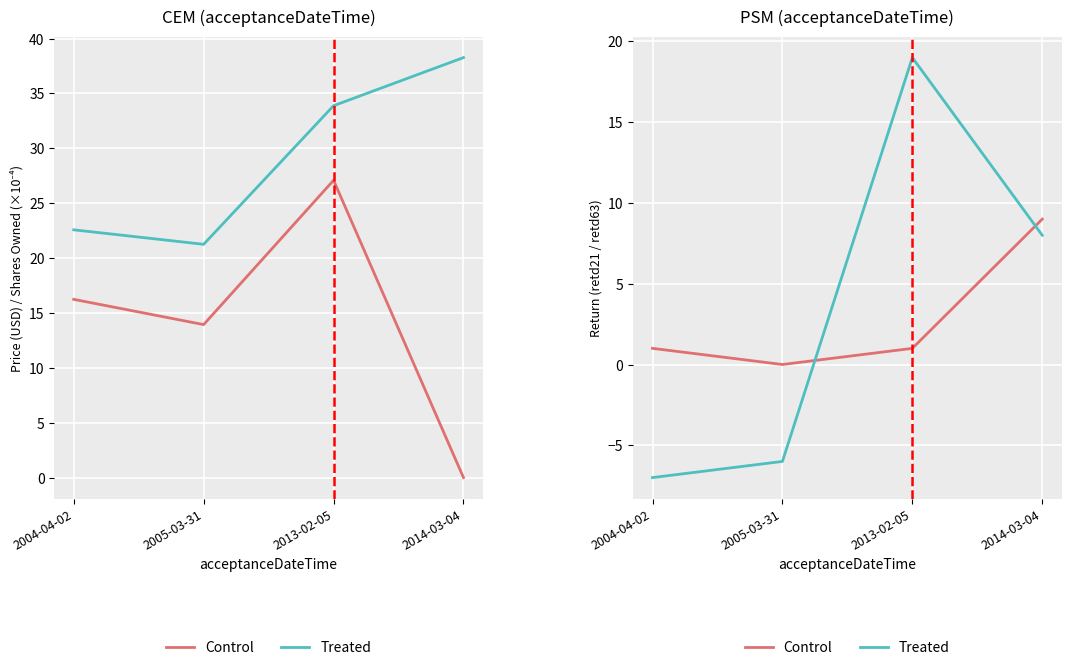

How many categories are shown in the chart?

4